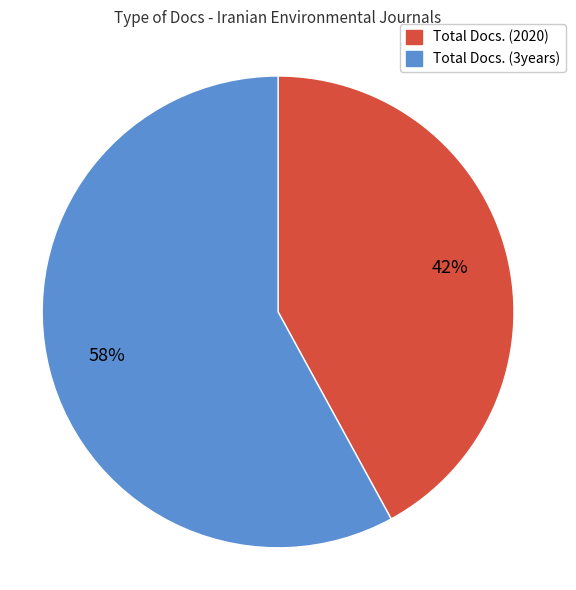

Is there a majority slice in this chart?

Yes